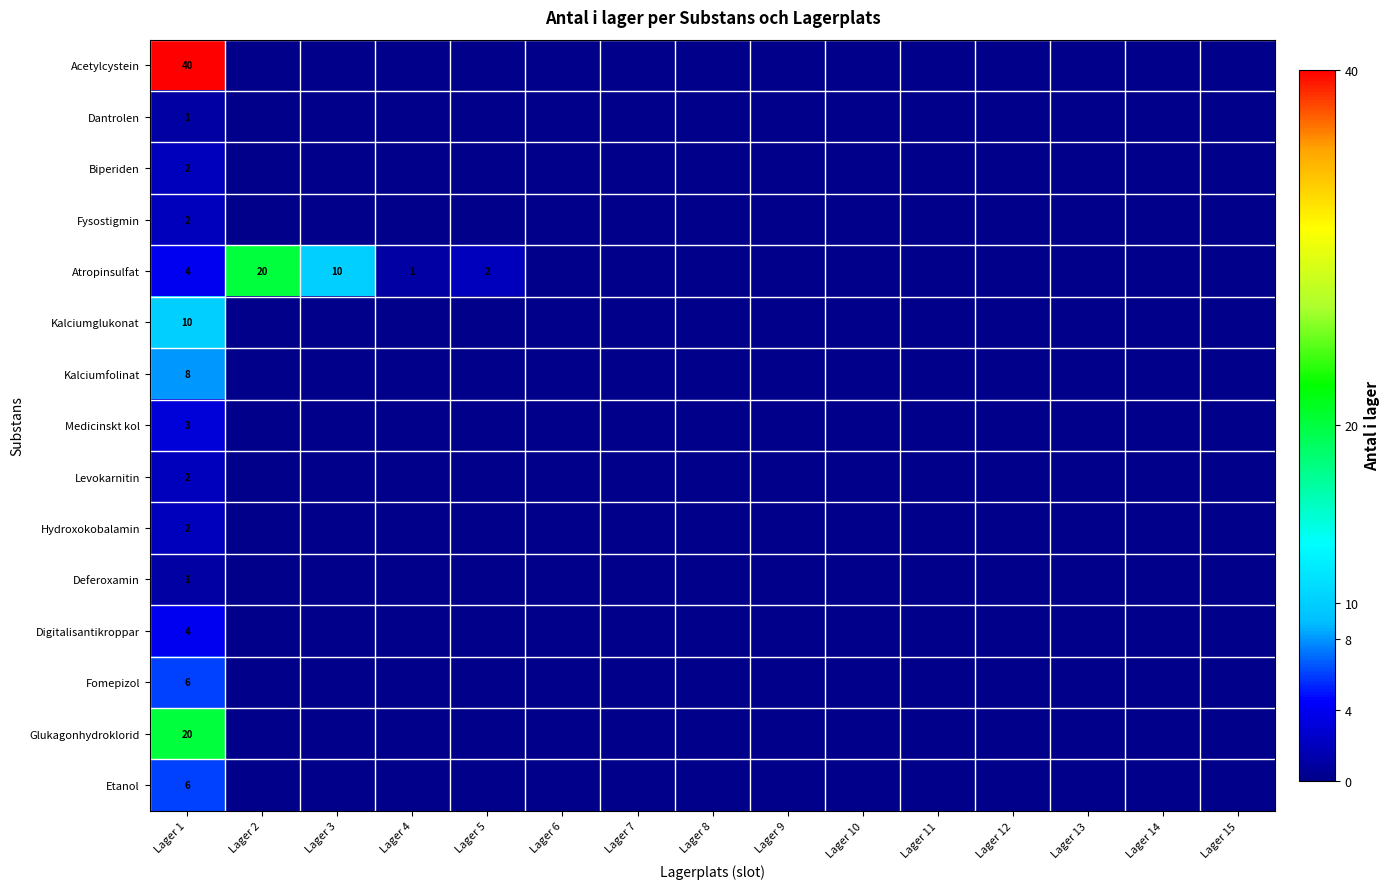

Which has a higher value, Lager 6 or Lager 14?

Lager 6